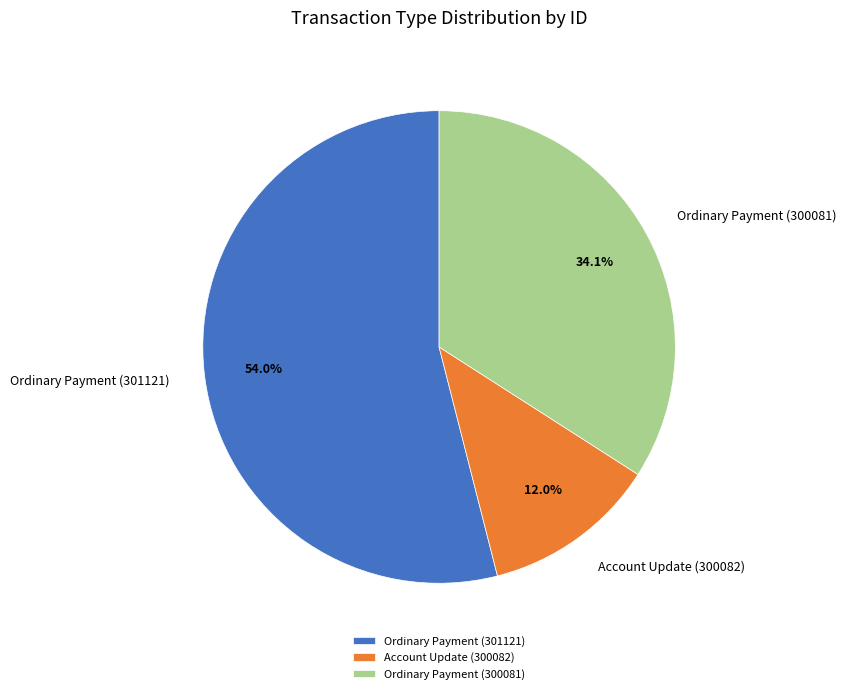

To the nearest percent, what portion does Ordinary Payment (301121) represent?

54%